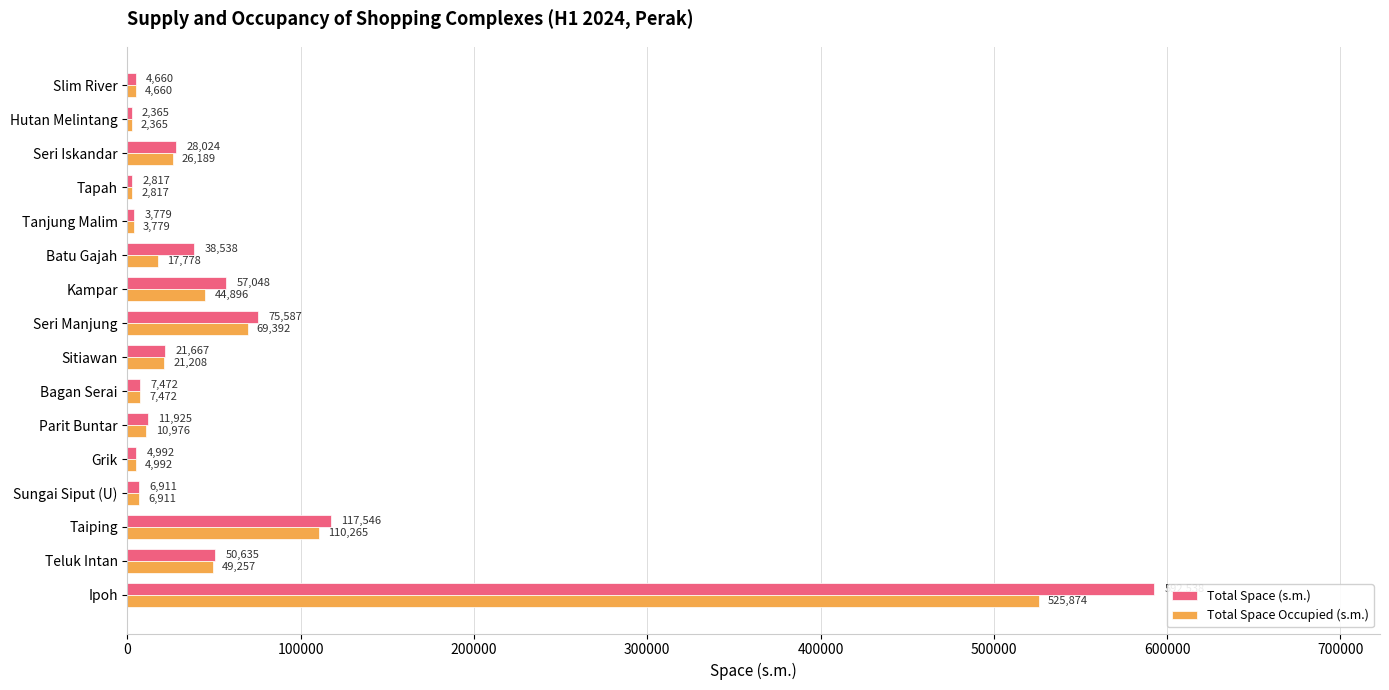

Which series has the widest spread of values?

Total Space (s.m.)